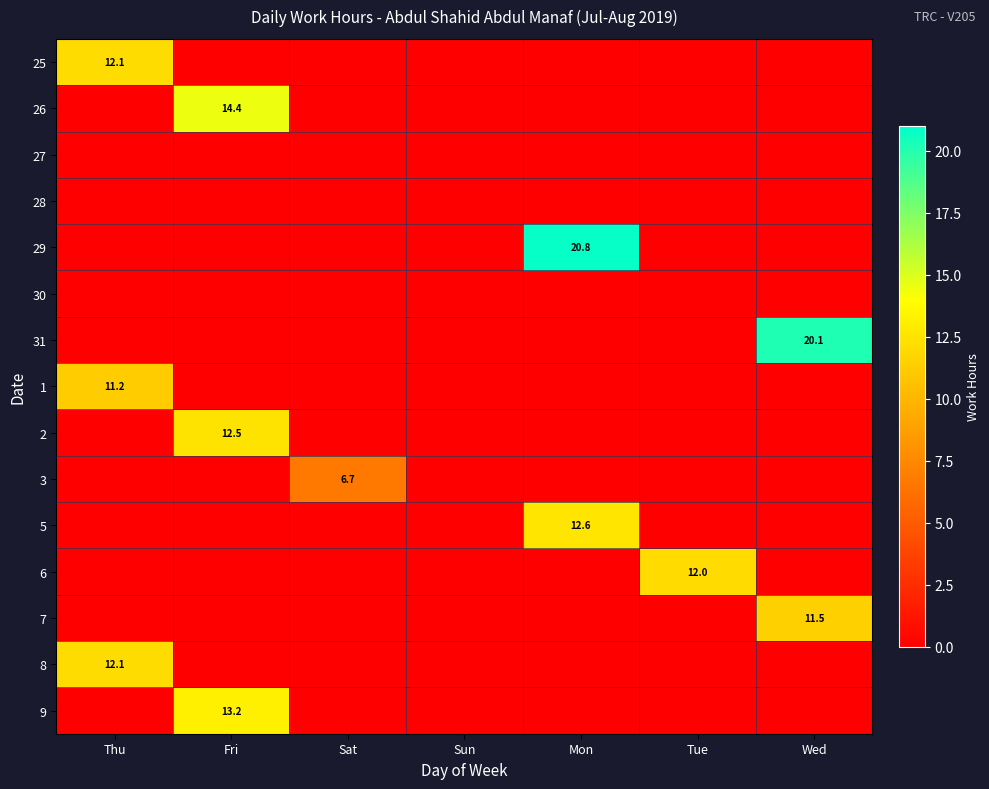

At which category is the sum across all series the highest?

Fri